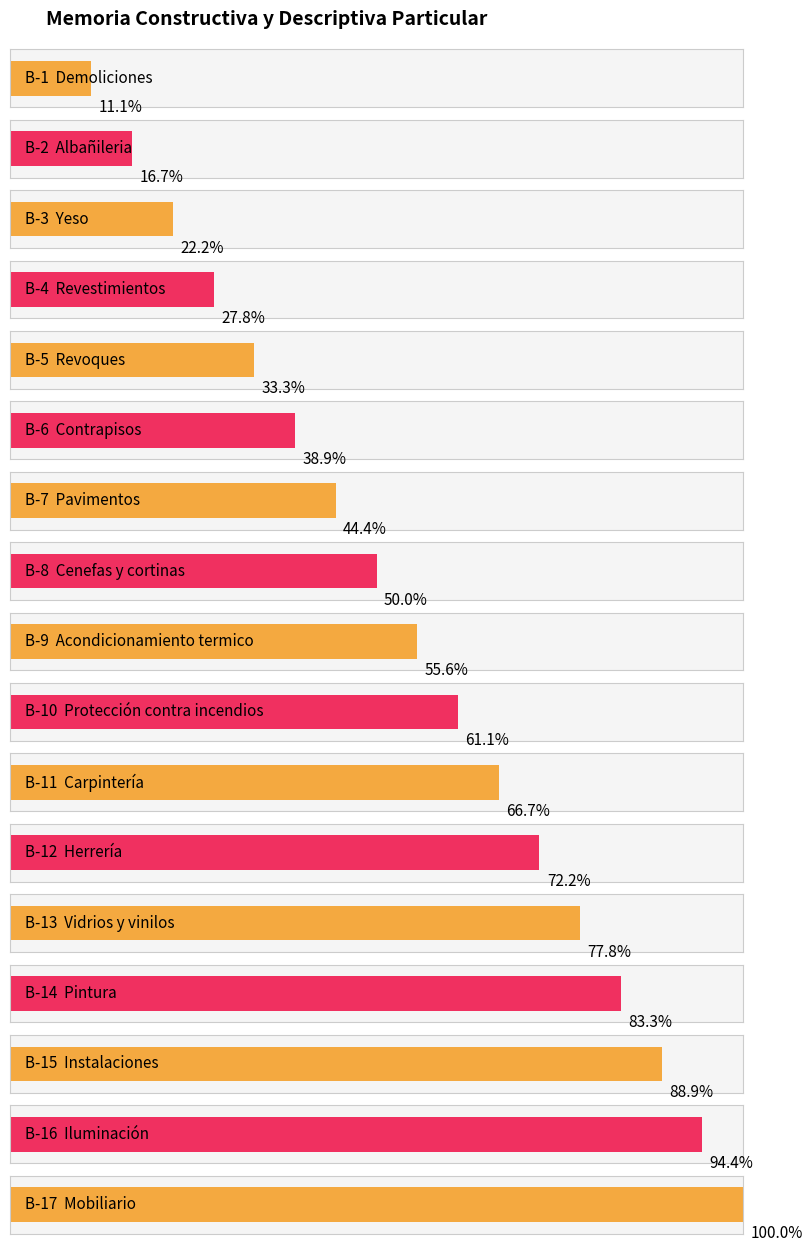

Reading left to right, transcribe all the data shown in this chart.

B-1=2	B-2=3	B-3=4	B-4=5	B-5=6	B-6=7	B-7=8	B-8=9	B-9=10	B-10=11	B-11=12	B-12=13	B-13=14	B-14=15	B-15=16	B-16=17	B-17=18